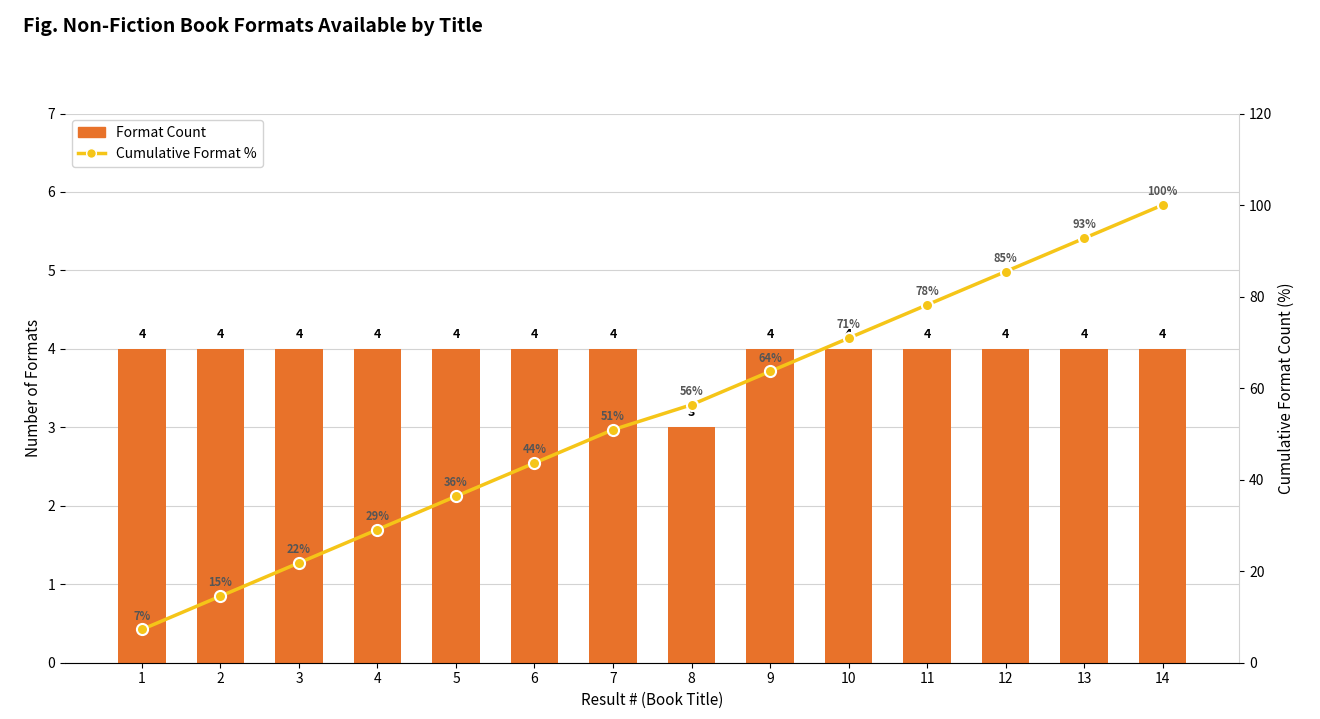

Which label corresponds to the largest value in the chart?

14